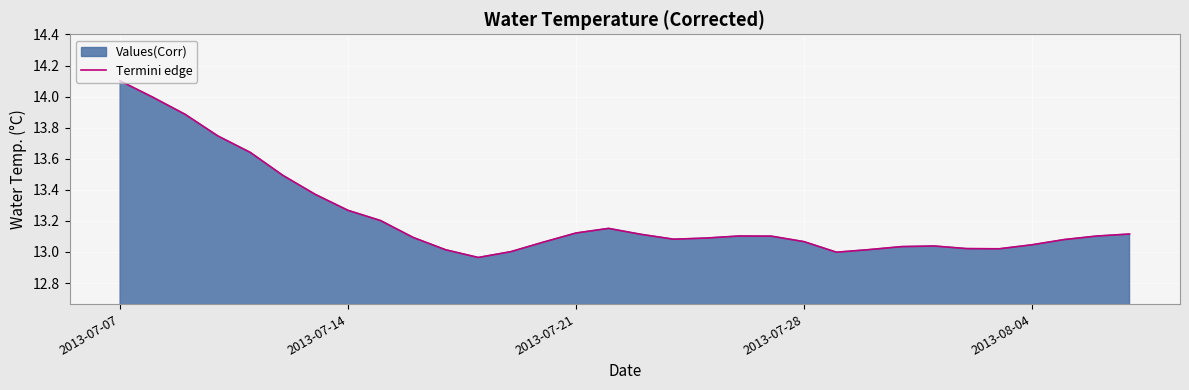

How many values are below 13?

2